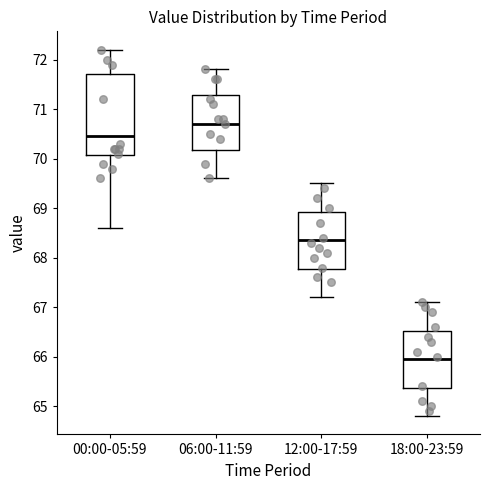

Comparing the boxes themselves (not the whiskers), which one is the tallest?

00:00-05:59